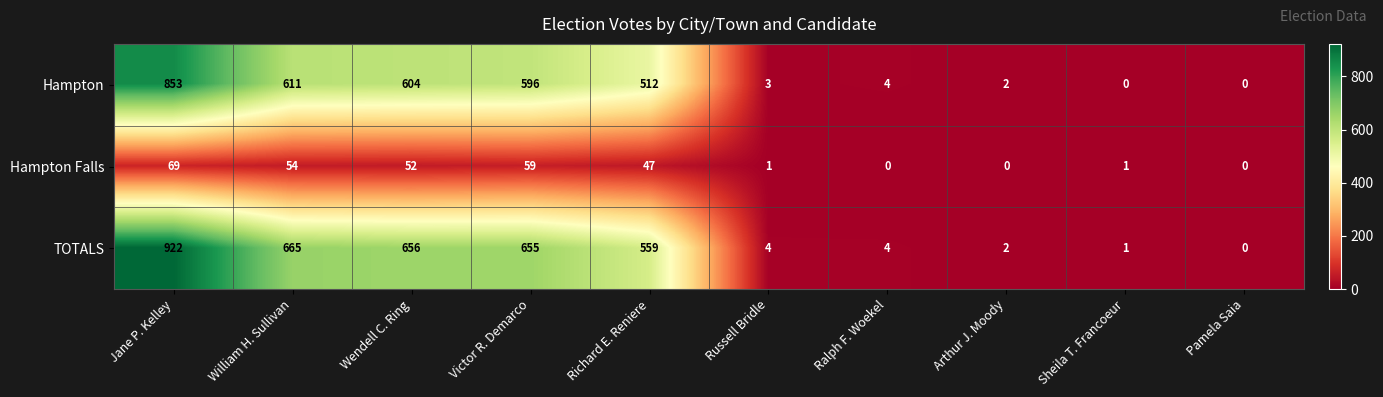

What is the sum of all Hampton values?

3185